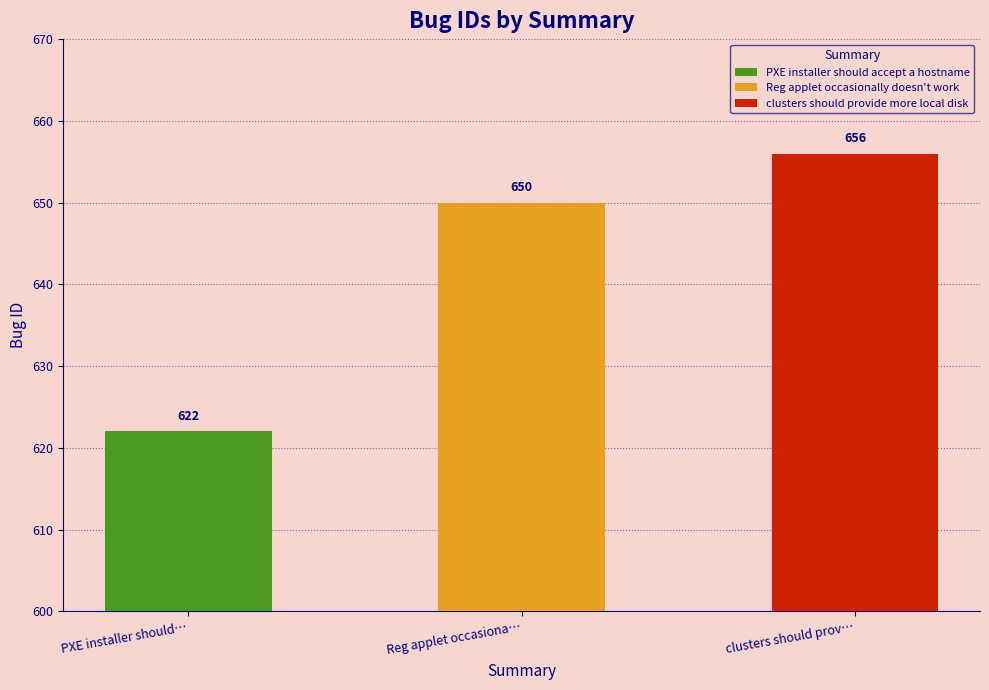

At which label is the value closest to 639?

Reg applet occasionally doesn't work